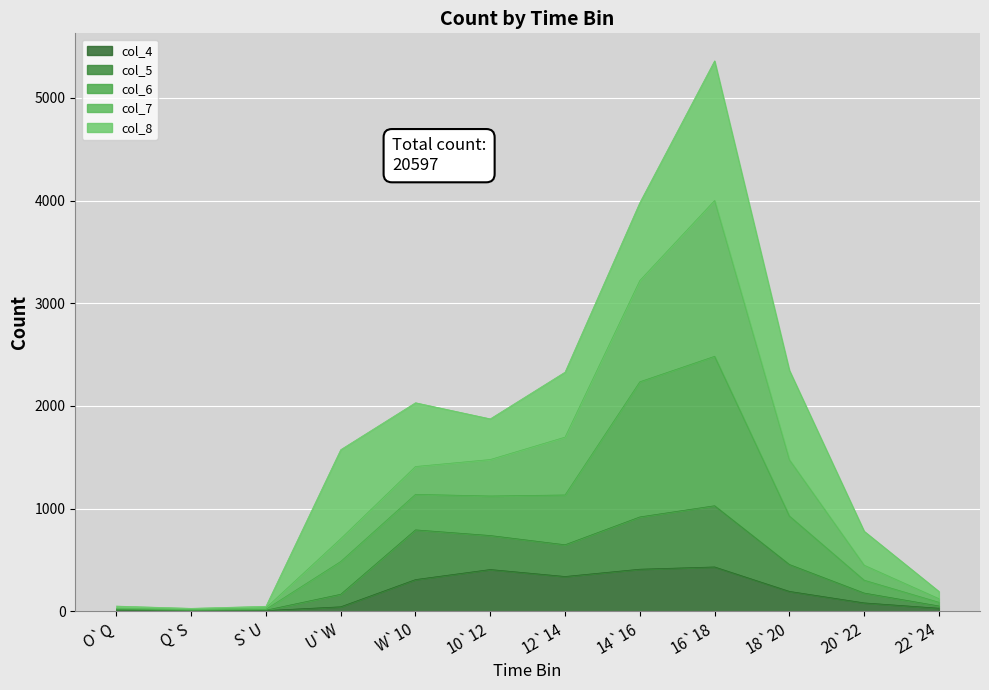

At which category is the sum across all series the highest?

16`18